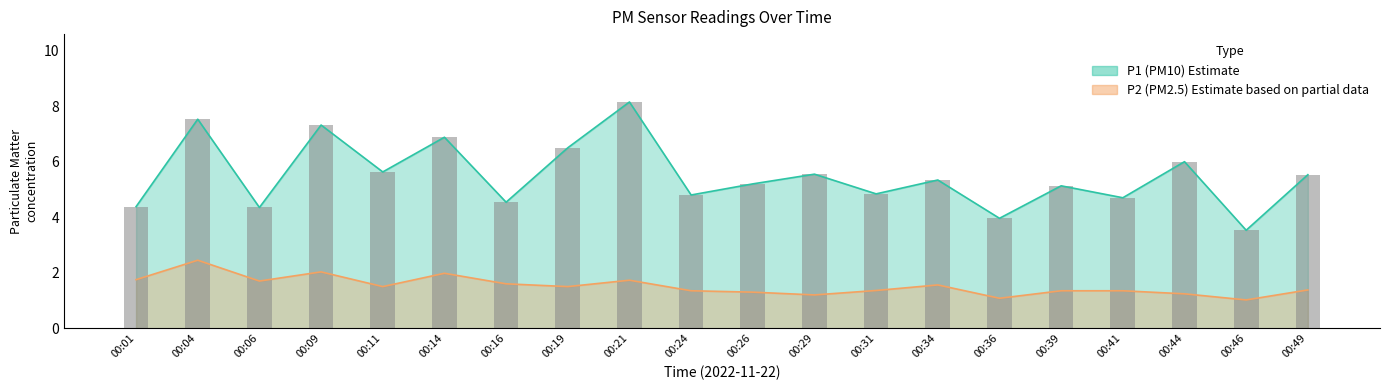

The value of P1 at 00:24 is 6.6. True or false?

False